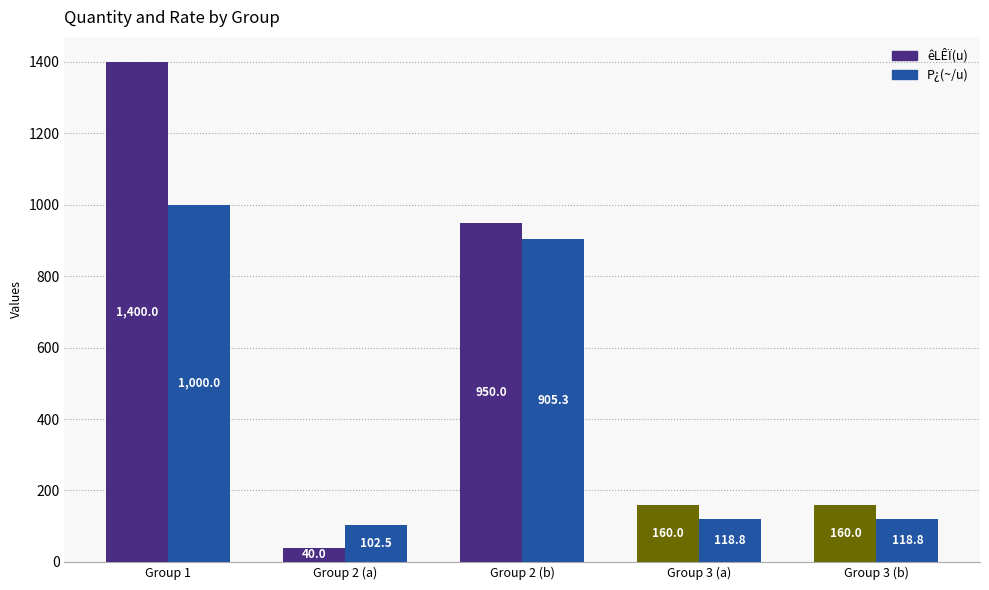

At how many categories does at least one series exceed 178?

2